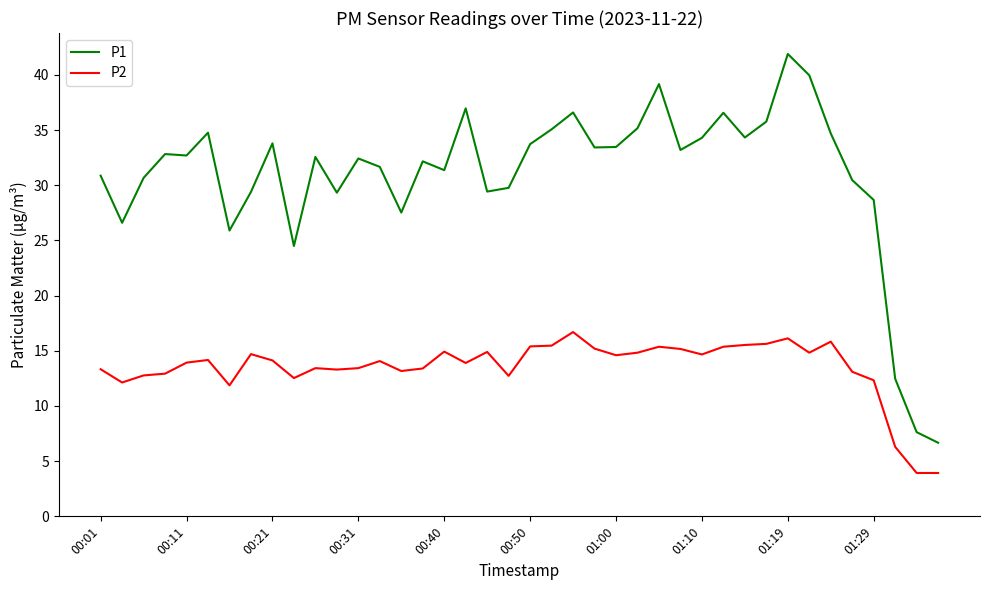

In P2, how many points are higher than both neighbors (excluding endpoints)?

10